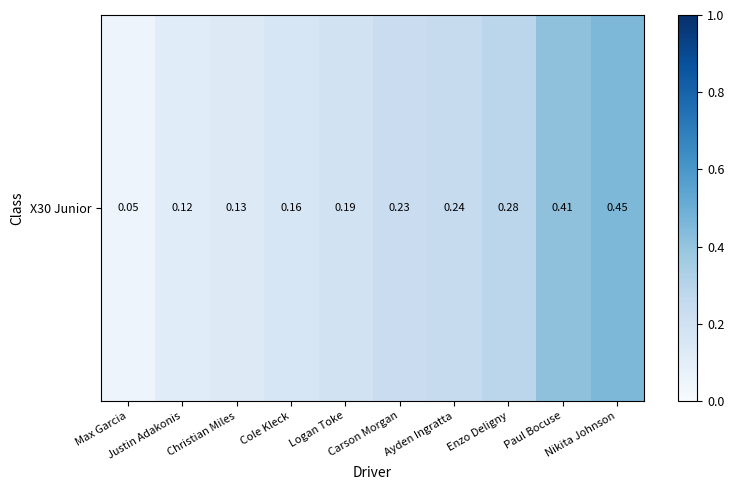

Reading right to left, extract all data points from this chart.

0.5	0.4	0.3	0.2	0.2	0.2	0.2	0.1	0.1	0.0